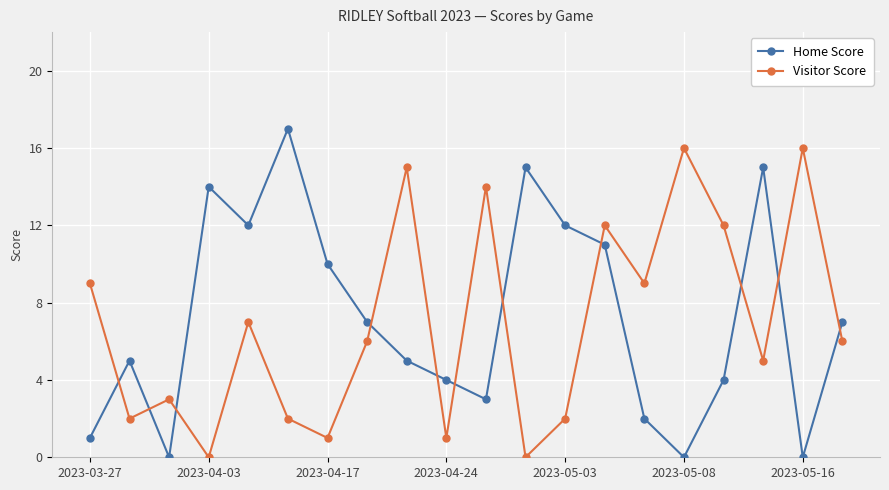

Rank the series by their maximum value, from highest to lowest.

Home Score, Visitor Score